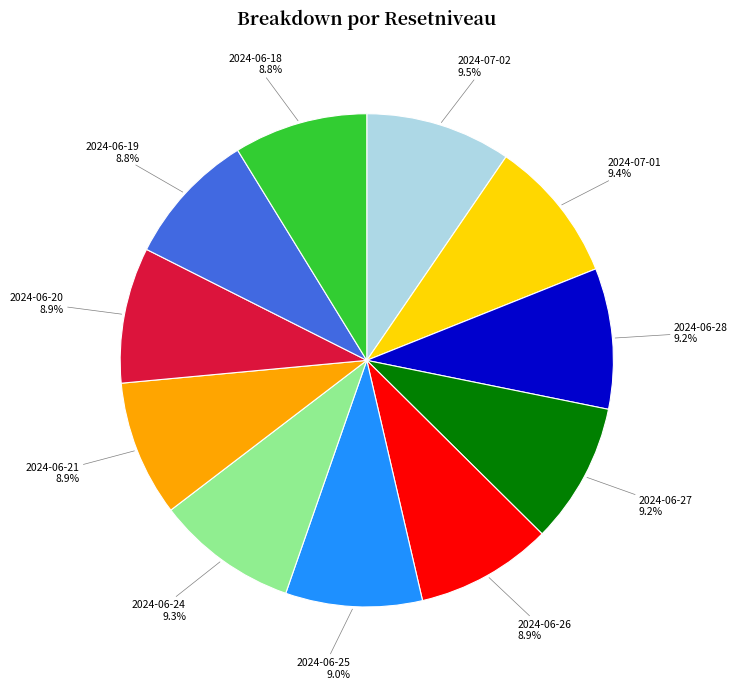

Is there a majority slice in this chart?

No